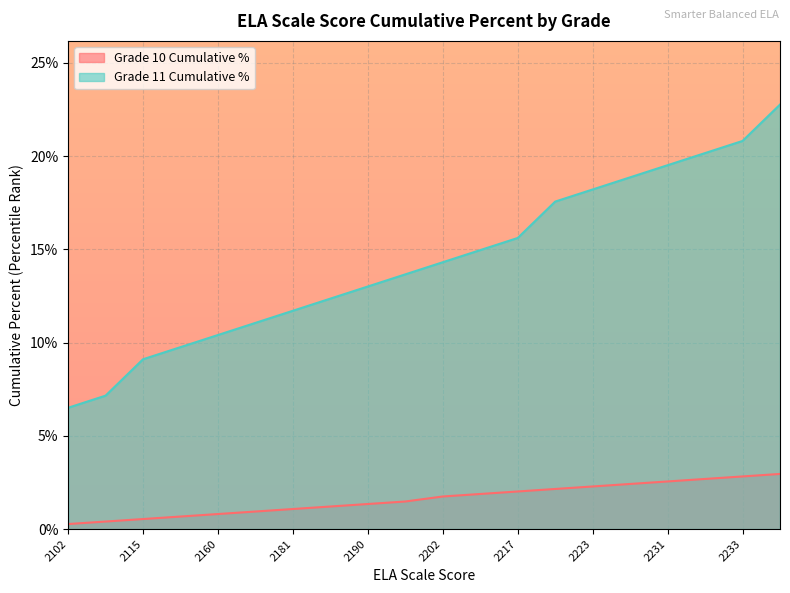

True or false: Grade 10 Cumulative % and Grade 11 Cumulative % cross at least once.

False